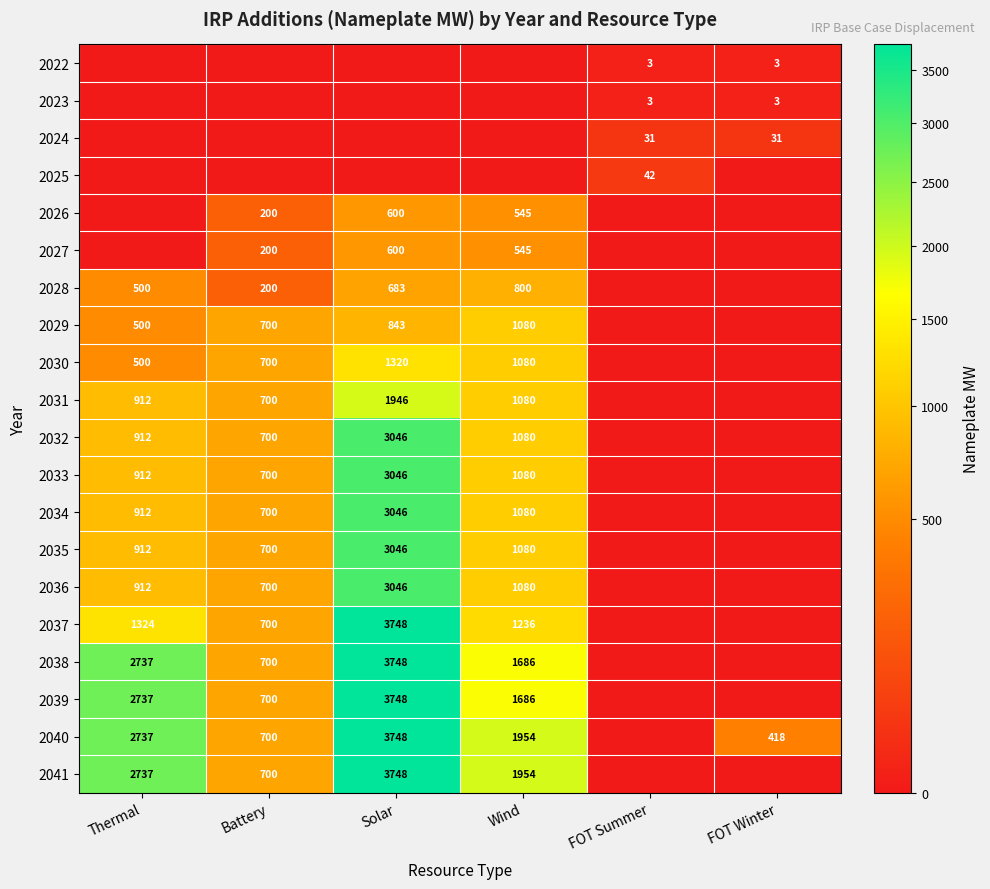

What is the sum of the 2039 values at Wind and Thermal?

4423